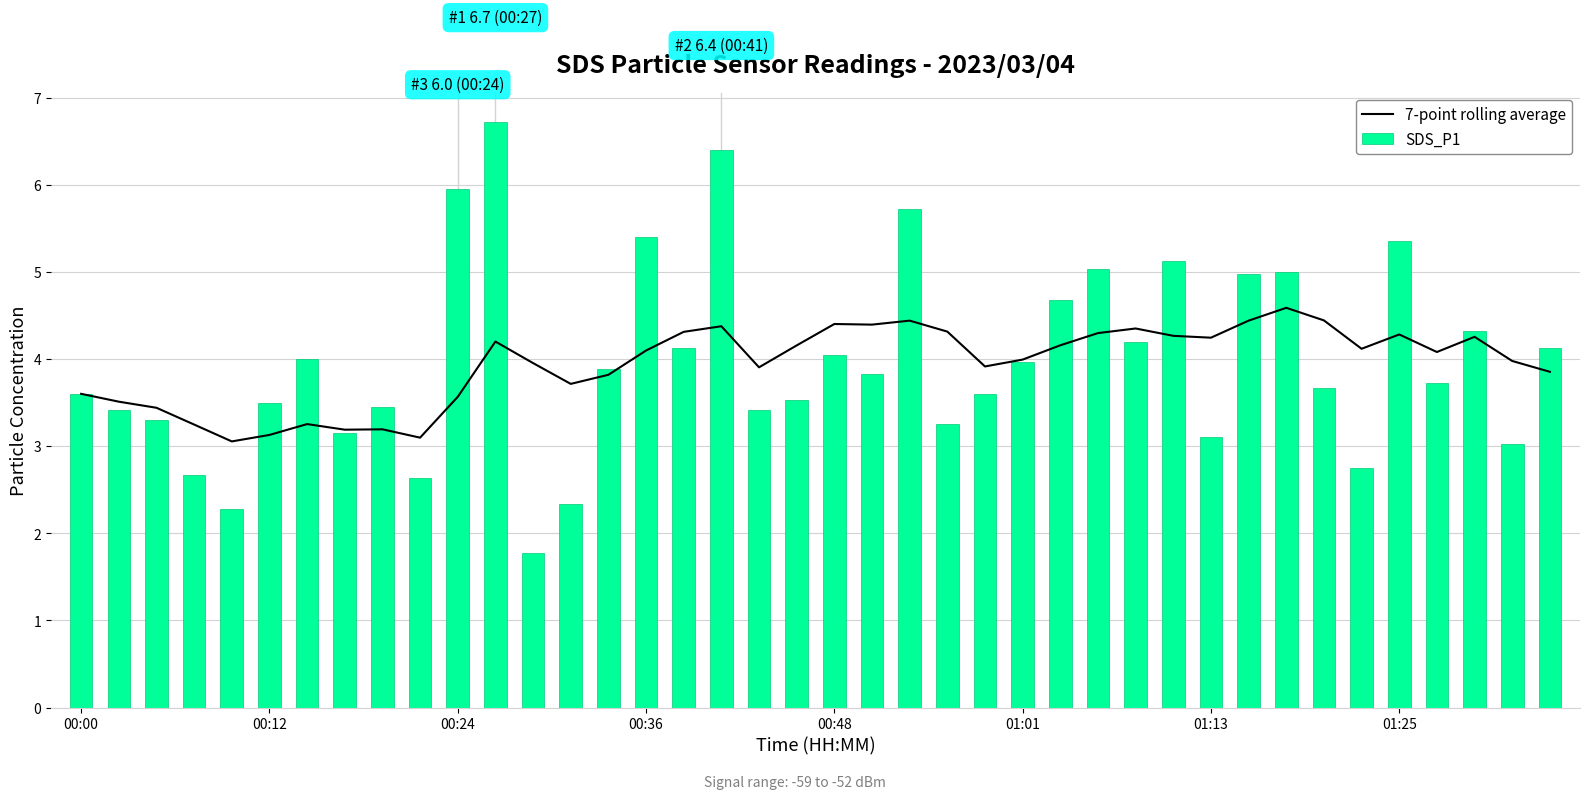

What is the sum of all SDS_P1 values?

159.0